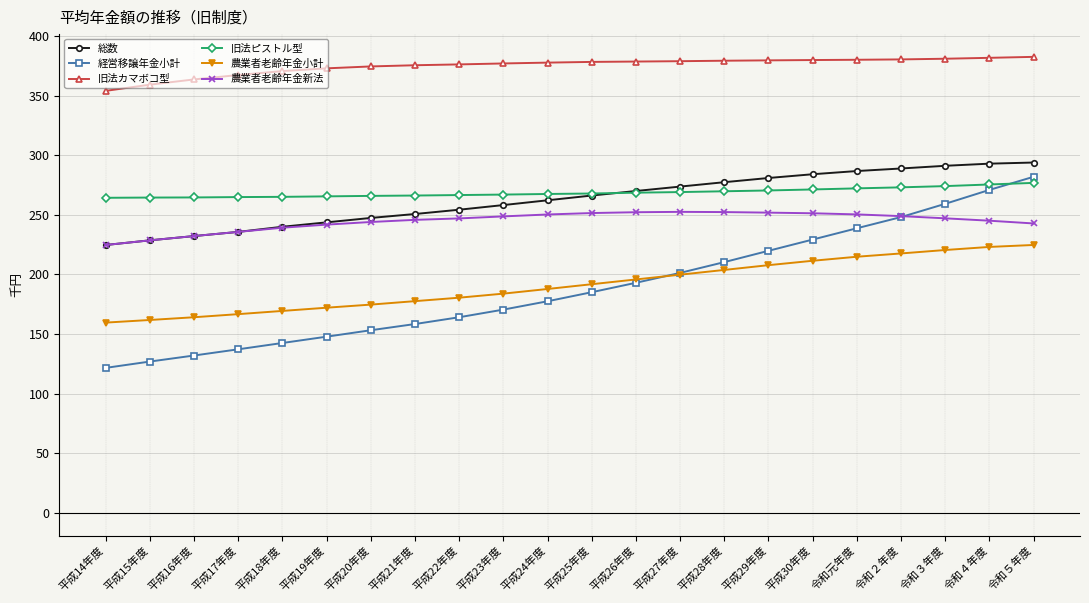

How many categories are shown in the chart?

22